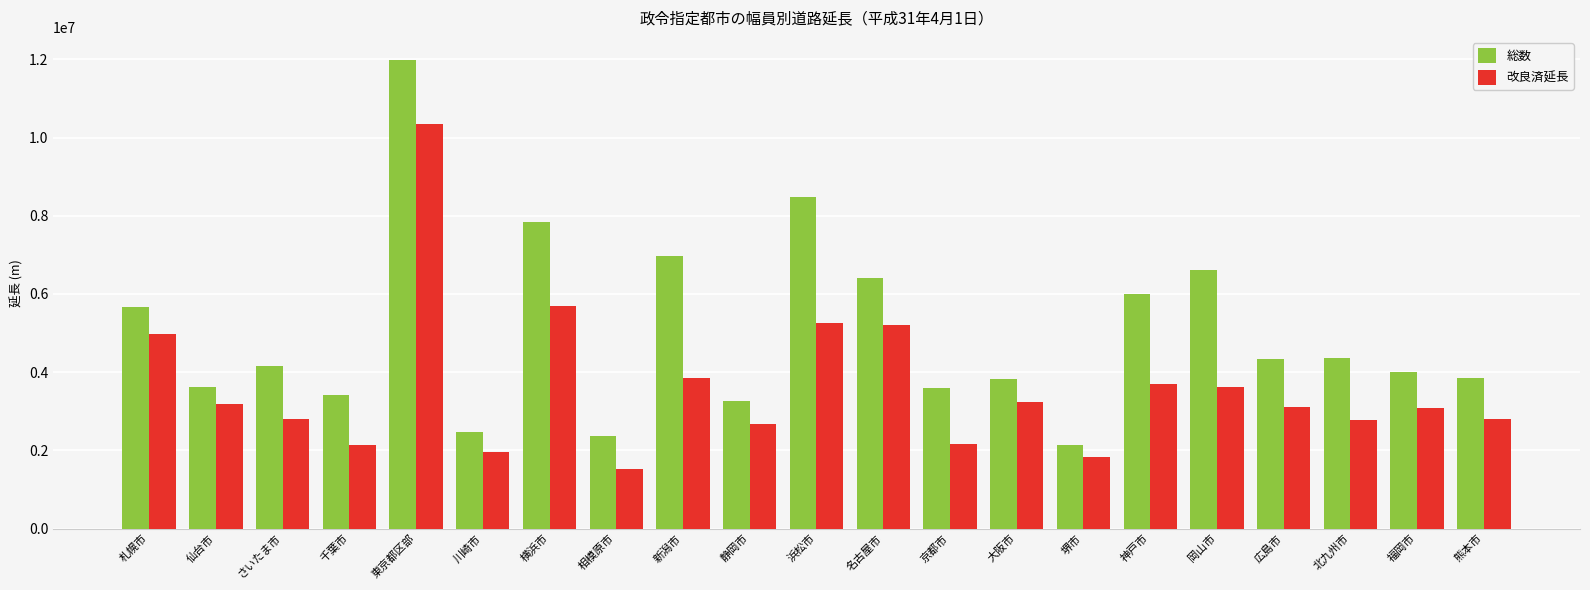

At which category is the sum across all series the highest?

東京都区部